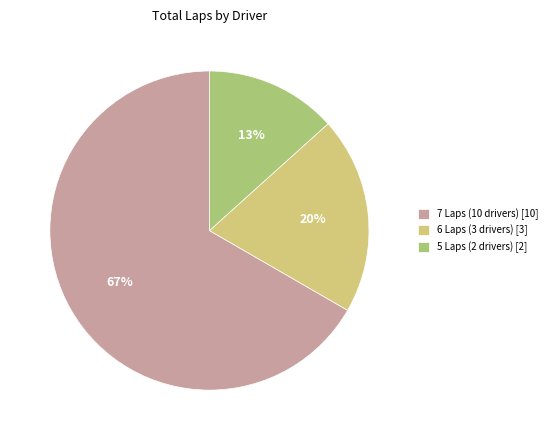

What is the ratio of the value at 6 Laps (3 drivers) [3] to the value at 7 Laps (10 drivers) [10]?

0.3